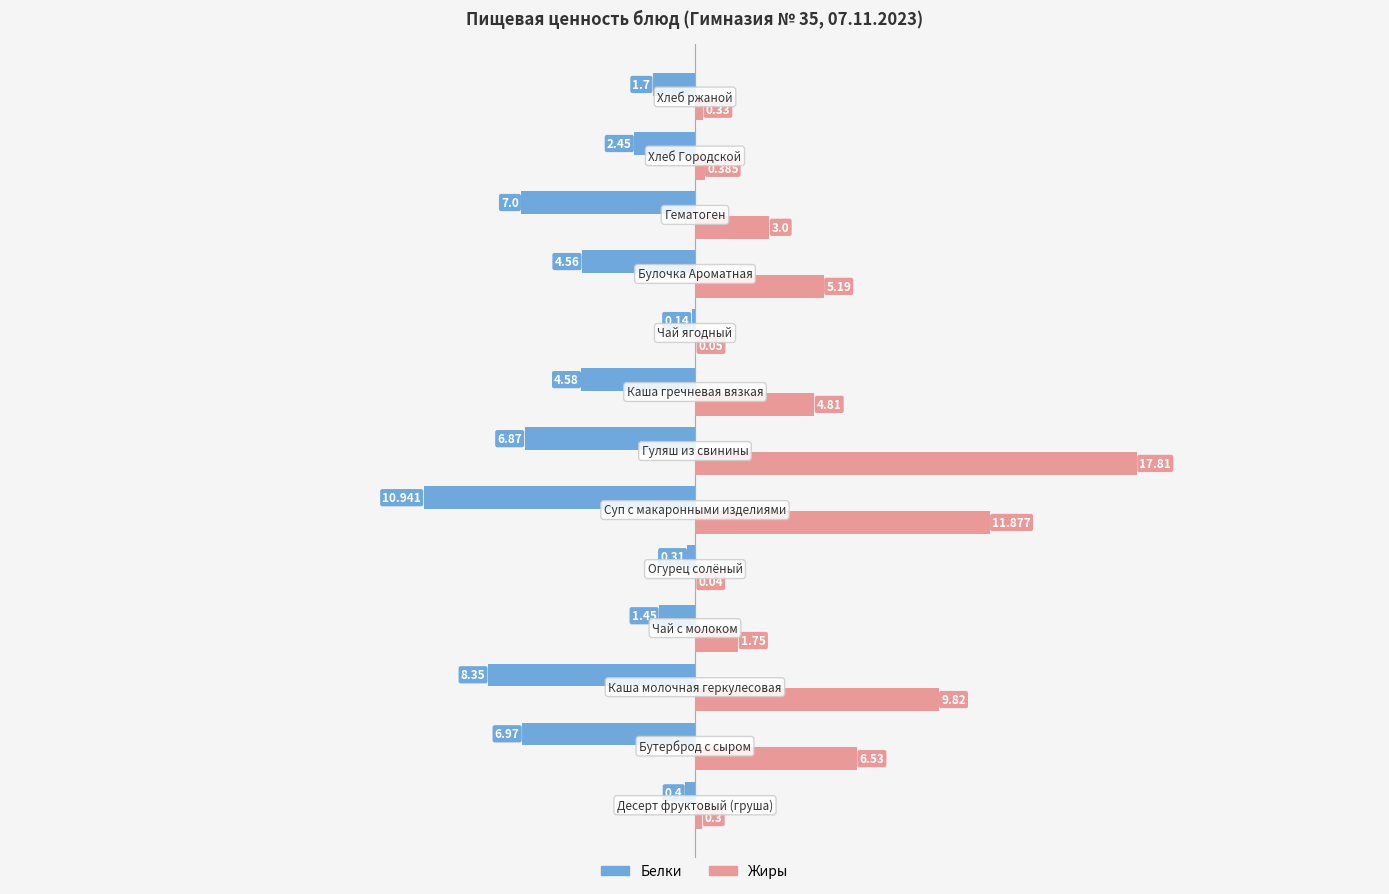

Which series has the largest total across all categories?

Жиры